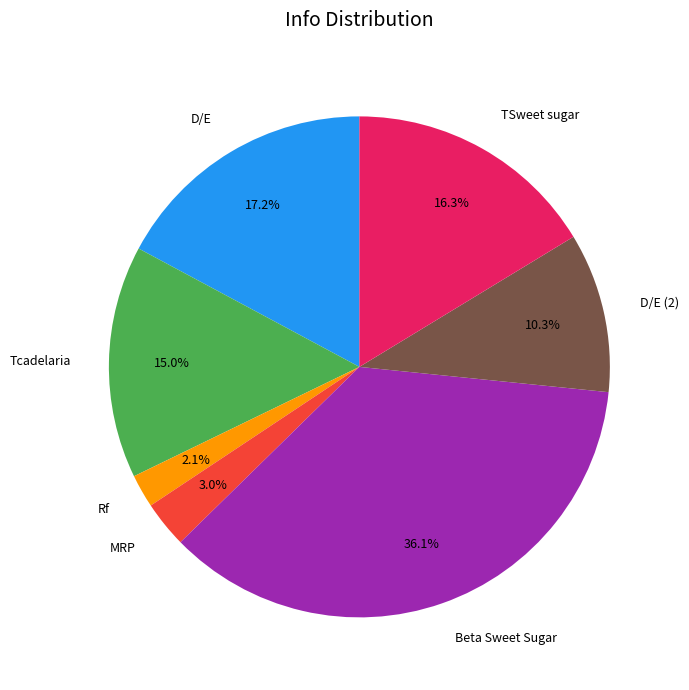

How many segments does this pie chart have?

7